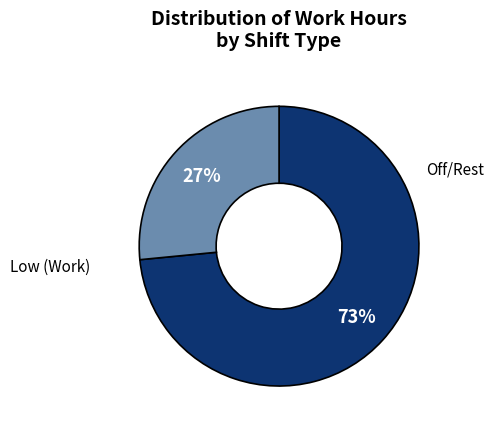

To the nearest percent, what is the average slice percentage?

50%